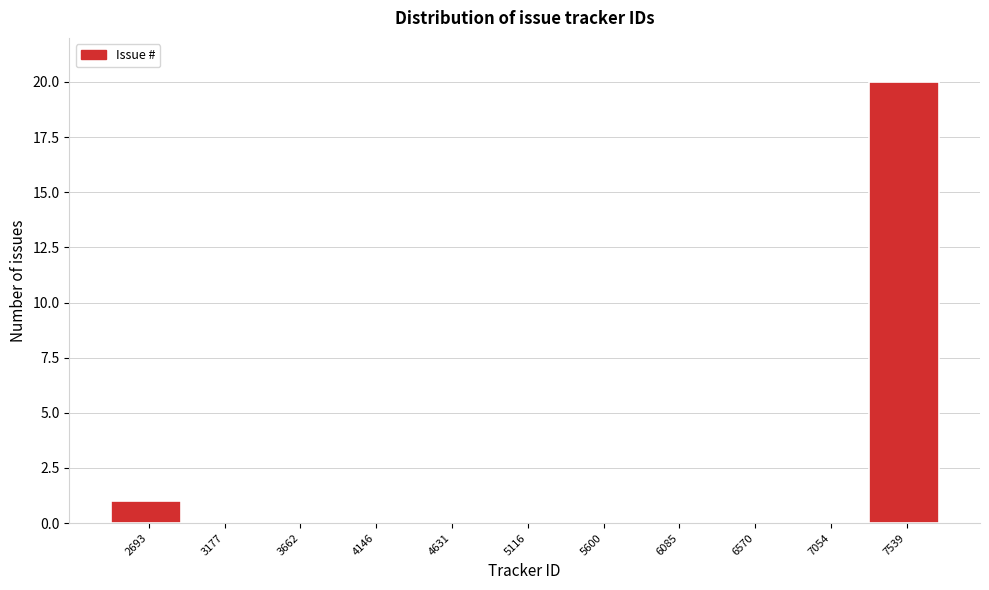

Reading left to right, transcribe all the data shown in this chart.

2693=1	3177=0	3662=0	4146=0	4631=0	5116=0	5600=0	6085=0	6570=0	7054=0	7539=20